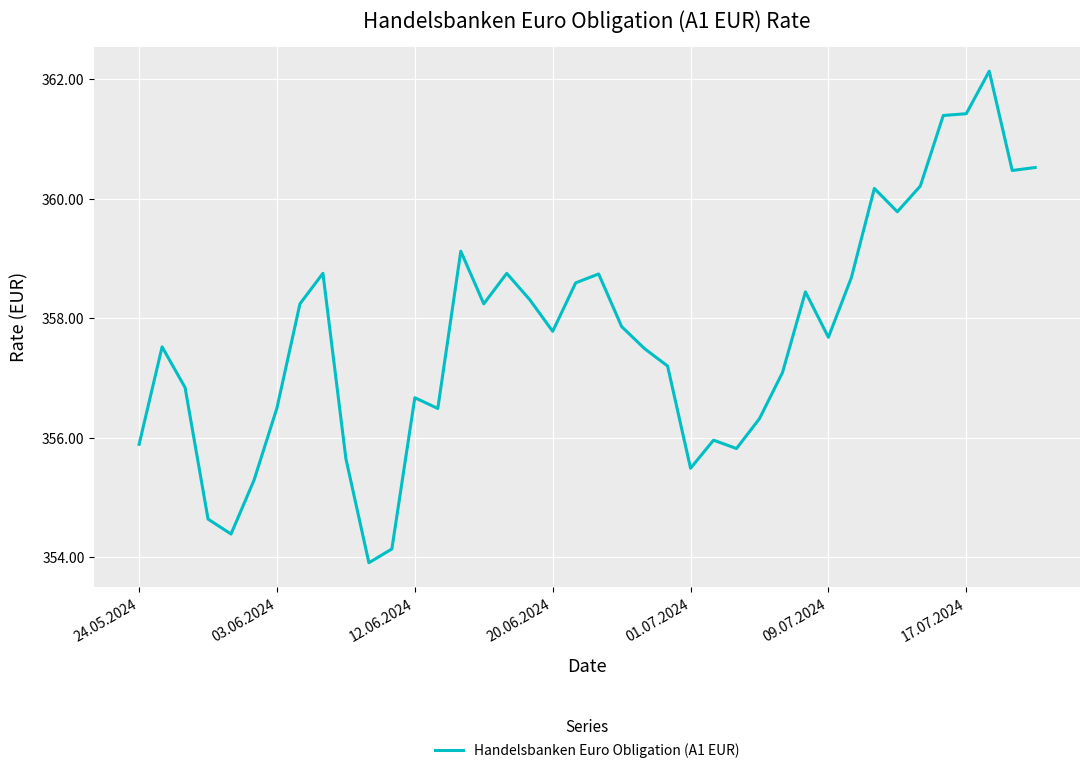

What is the average value?

357.7